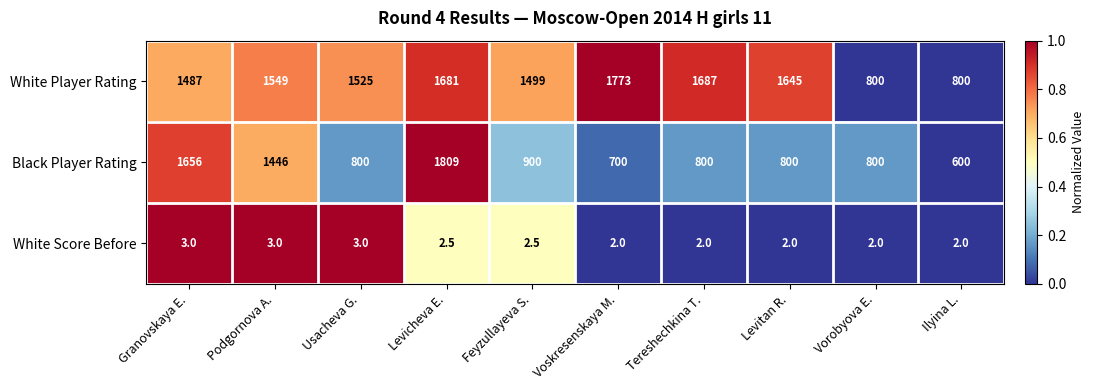

What is the highest value of the White Score Before series?

3.0